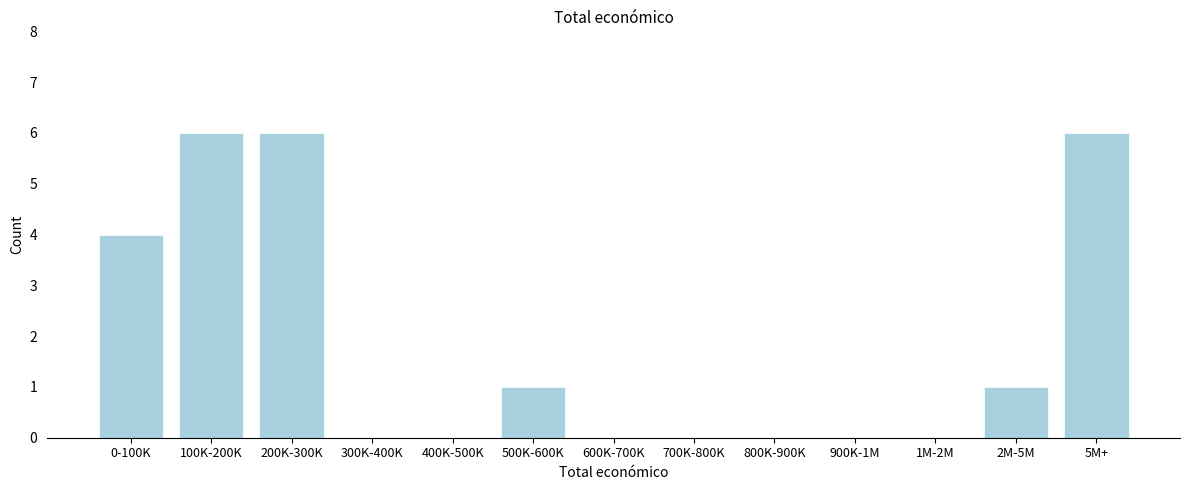

Reading left to right, what are all the values shown in this chart?

0-100K=4	100K-200K=6	200K-300K=6	300K-400K=0	400K-500K=0	500K-600K=1	600K-700K=0	700K-800K=0	800K-900K=0	900K-1M=0	1M-2M=0	2M-5M=1	5M+=6